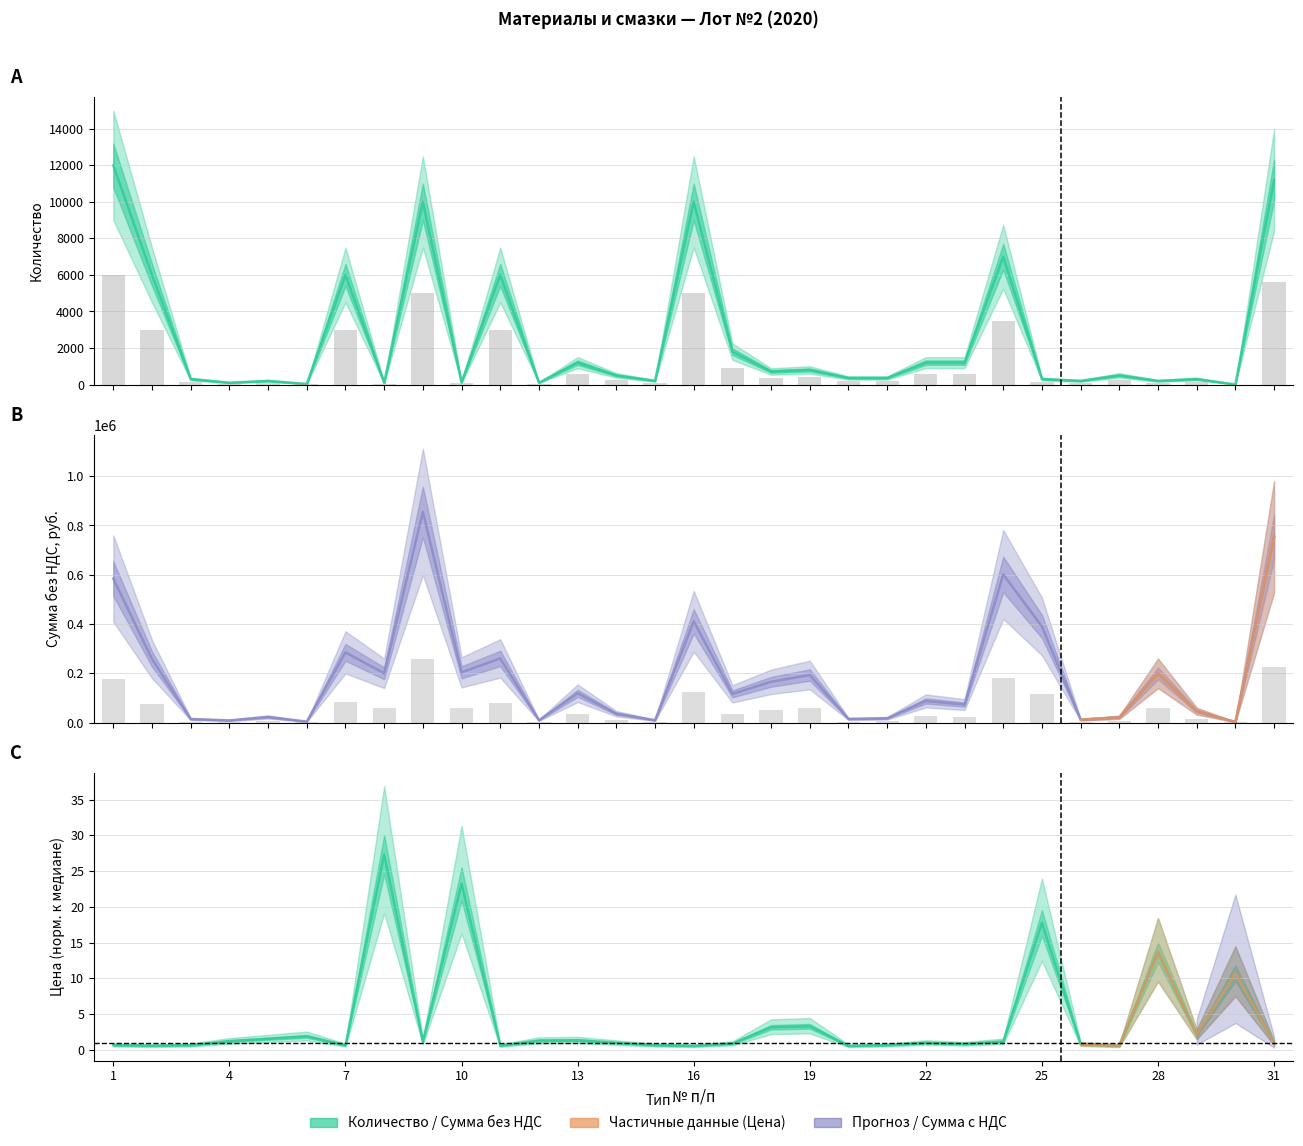

Where does the Сумма с НДС series first go above 35008?

1